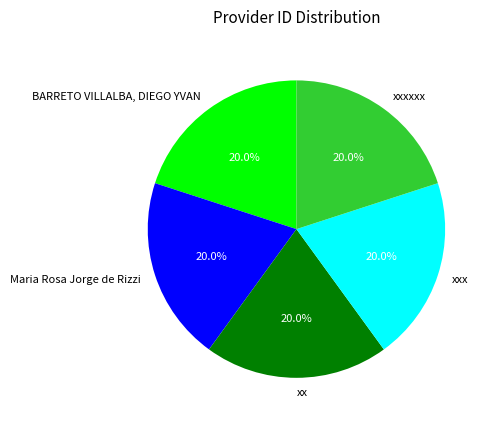

How much of the chart is everything except Maria Rosa Jorge de Rizzi?

80.0%